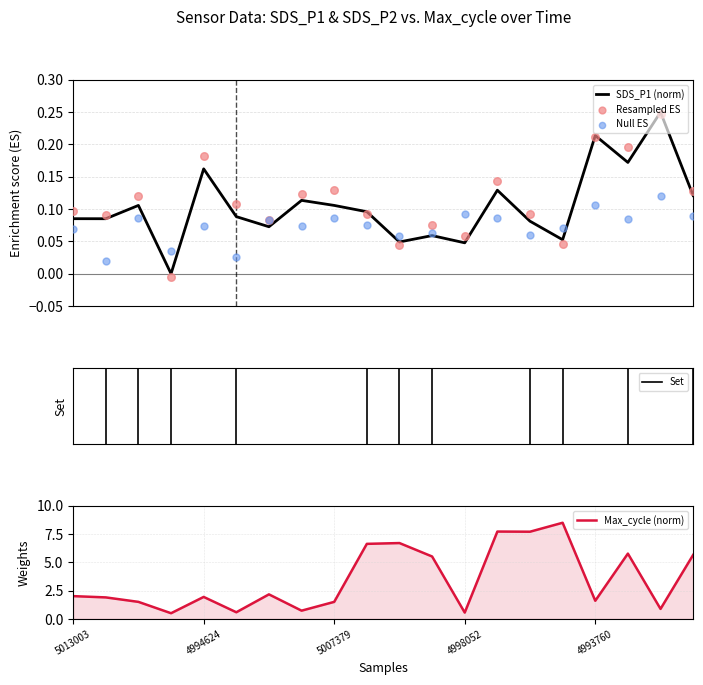

Which series has the largest total across all categories?

Max_cycle